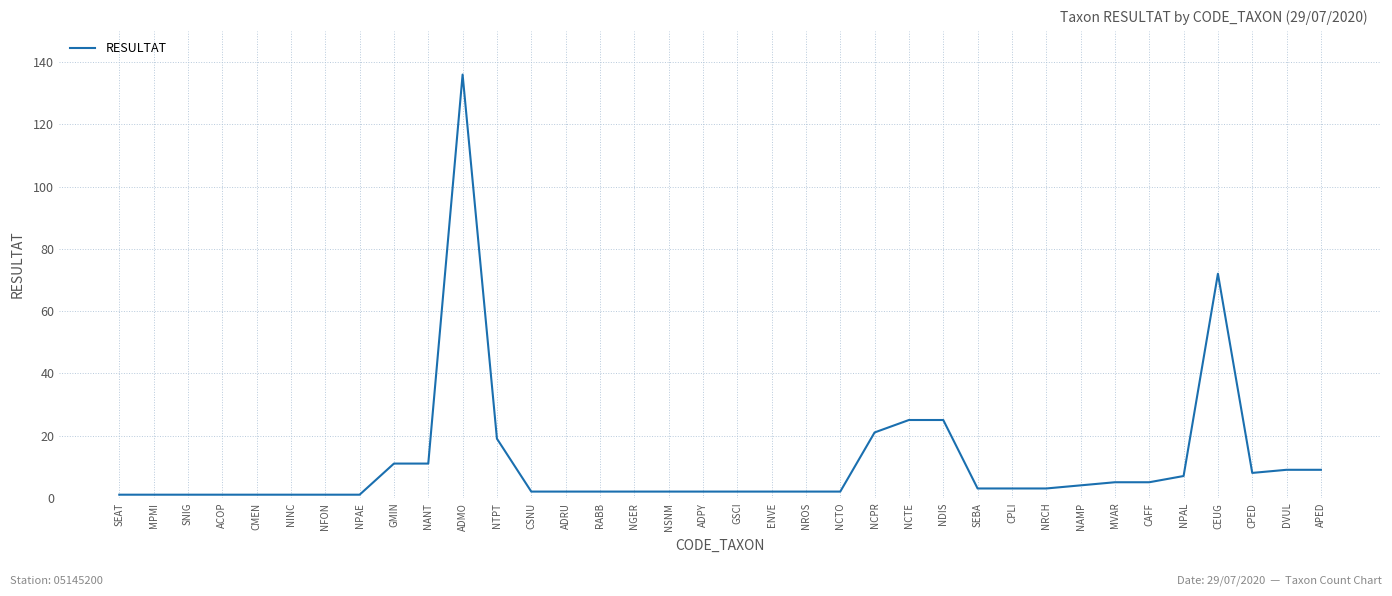

What is the difference between the maximum and minimum values?

135